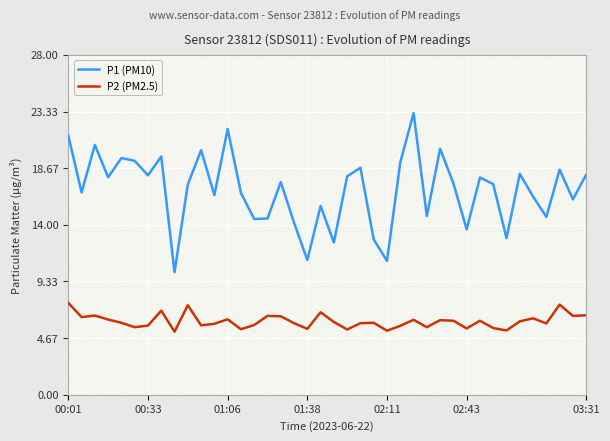

True or false: P1 (PM10) and P2 (PM2.5) cross at least once.

False